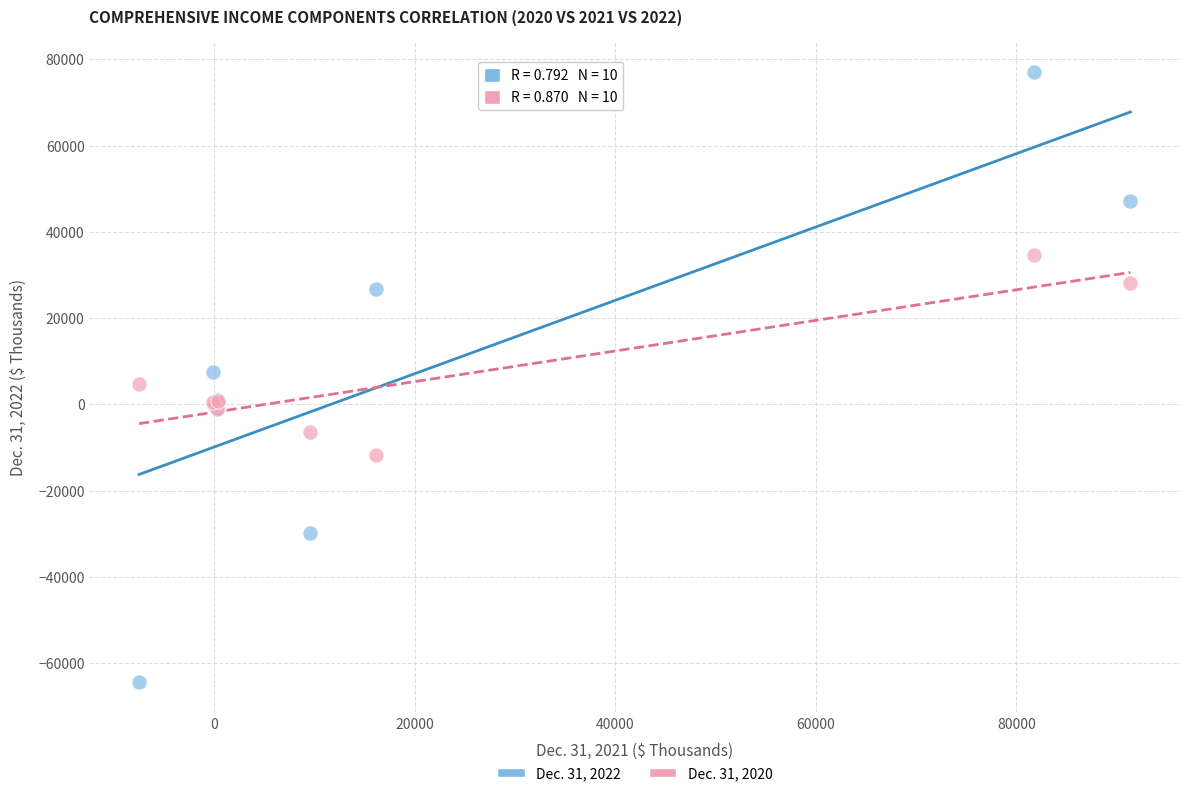

Which series reaches the maximum Y coordinate?

Dec. 31, 2022